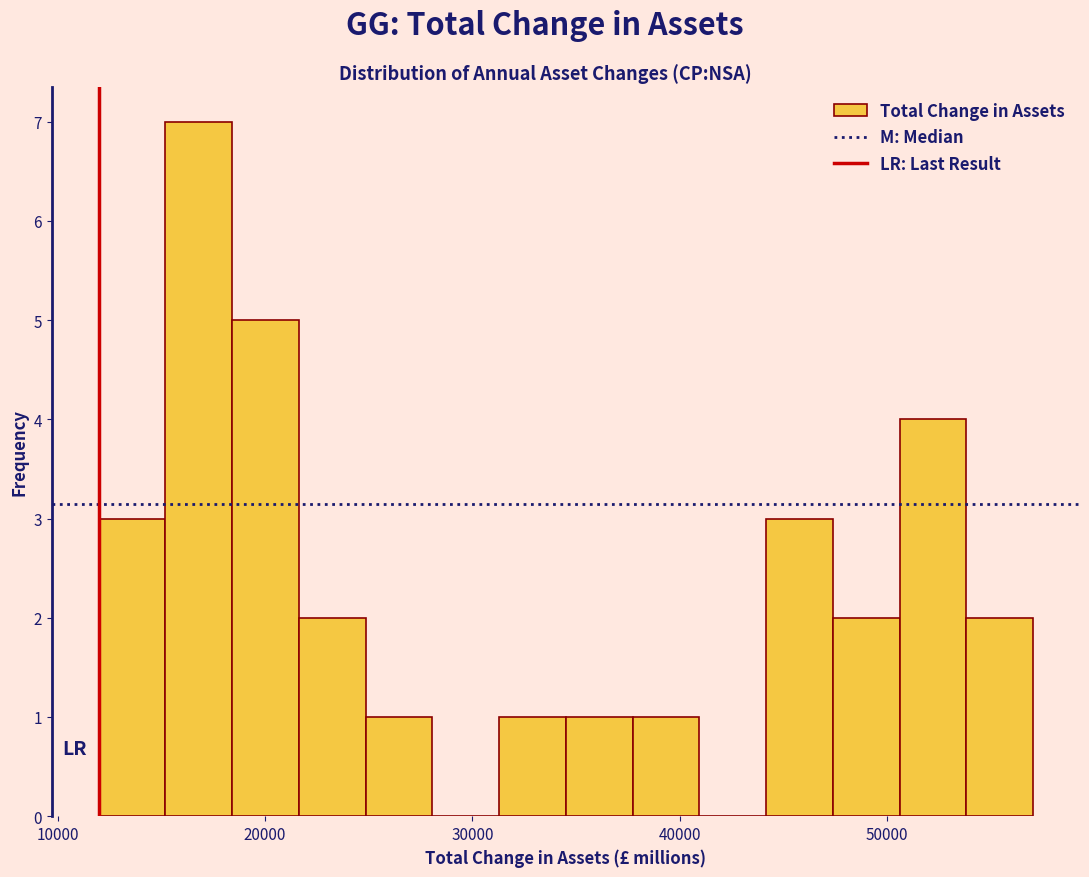

Around what value on the x-axis is the tallest bar? Give the approximate position of its centre, as read against the axis.

17000